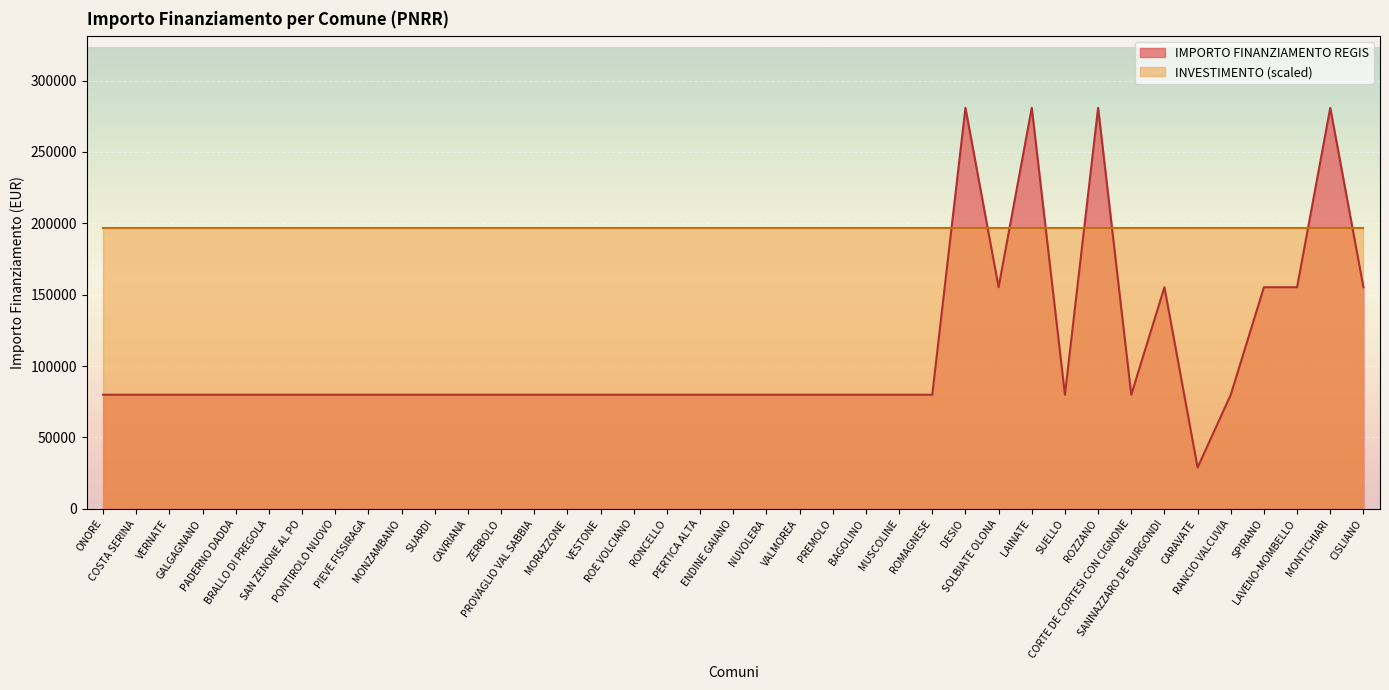

What is the difference between the values at LAVENO-MOMBELLO and NUVOLERA?

75312